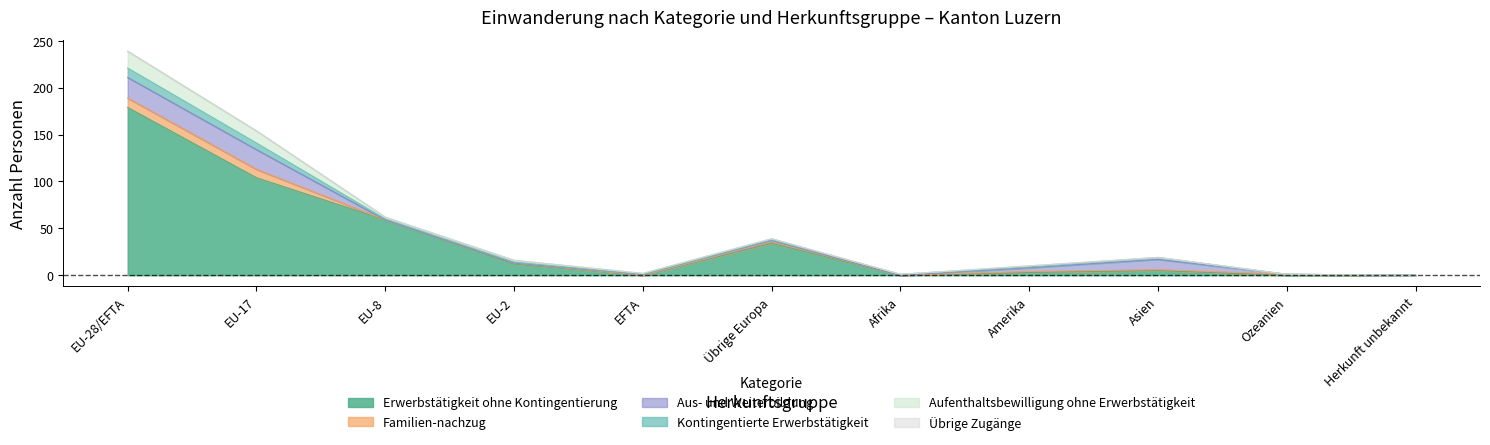

What is the label of the 7th point from the left?

Afrika